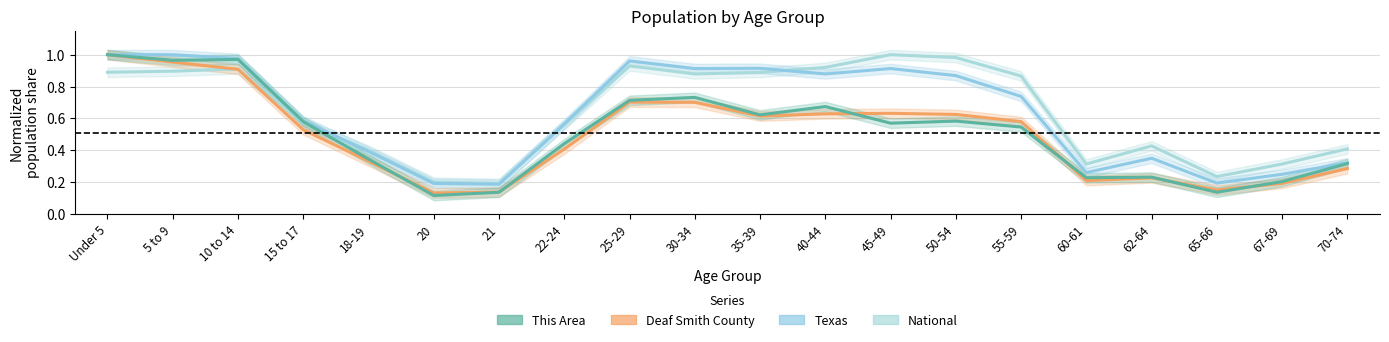

What is the value of the Texas point at the 20th from the left?

0.3